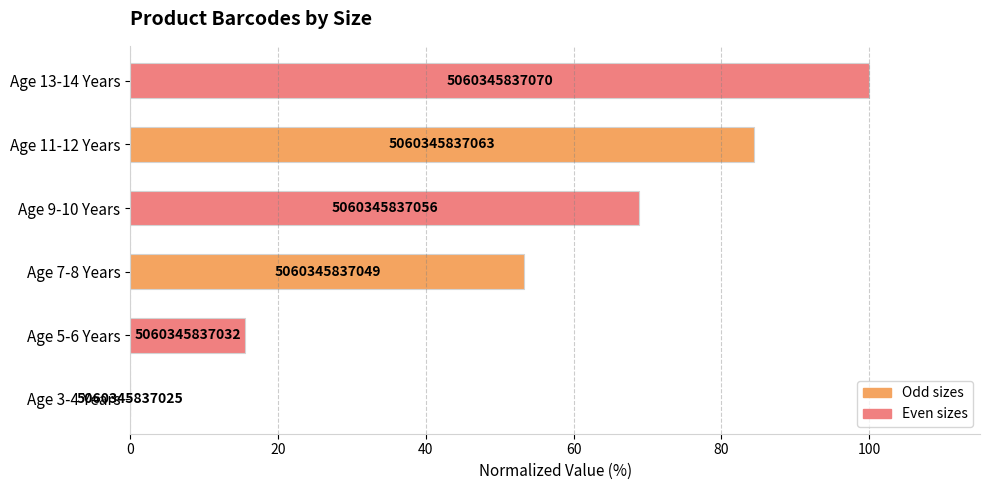

Are the bars horizontal?

Yes